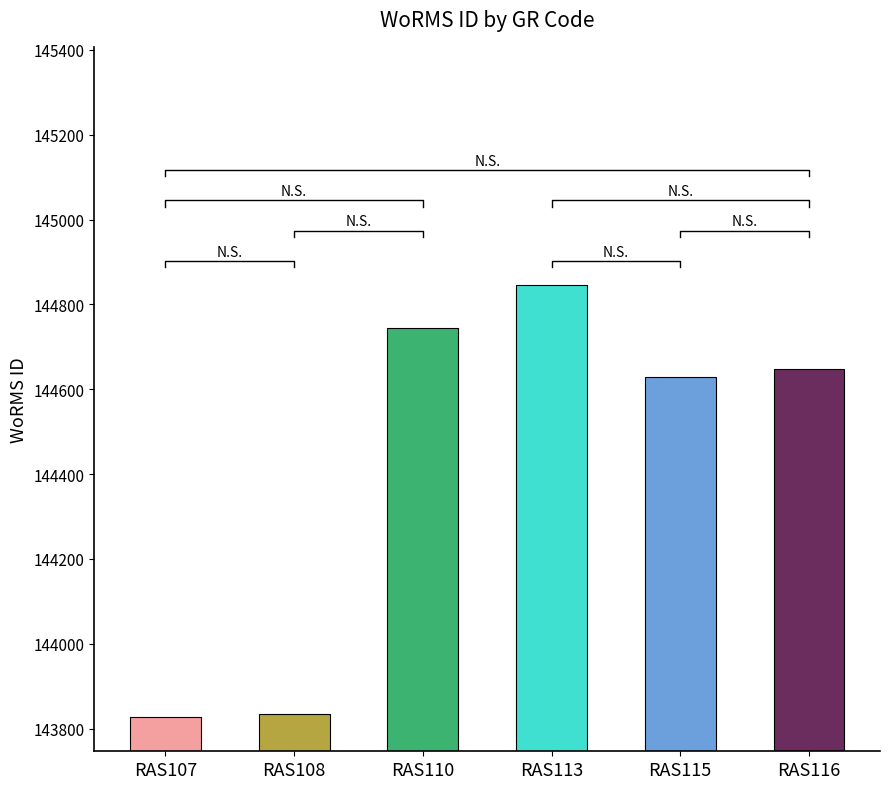

How many bars are there in total?

6